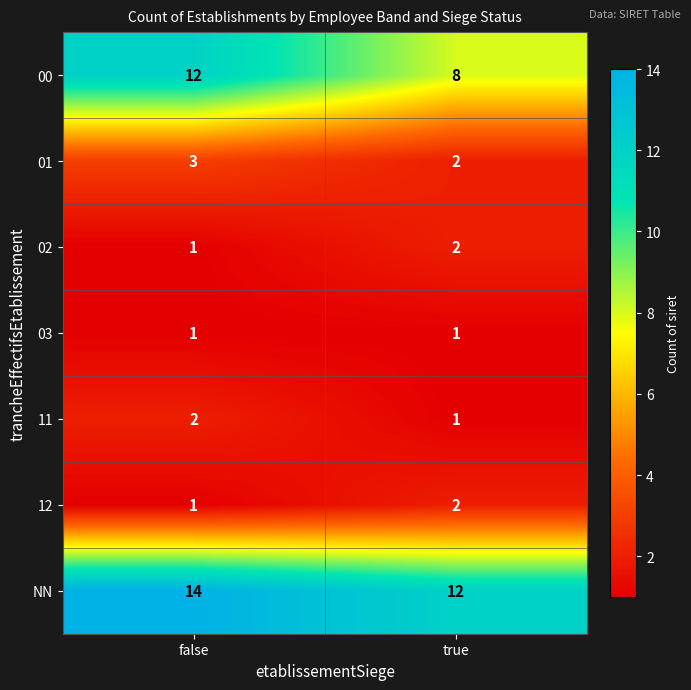

Reading left to right, extract all data points from this chart.

00: false=12	true=8
01: false=3	true=2
02: false=1	true=2
03: false=1	true=1
11: false=2	true=1
12: false=1	true=2
NN: false=14	true=12